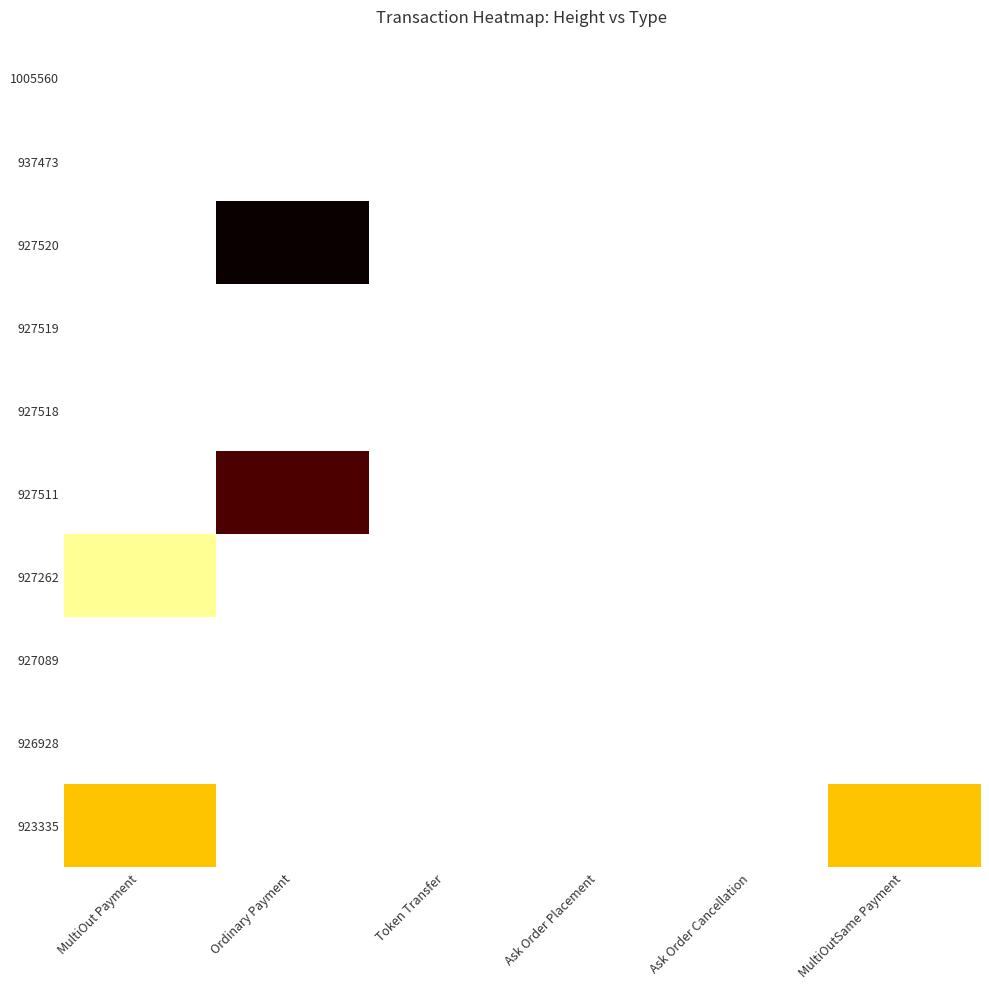

Reading left to right, what are all the values shown in this chart?

1005560: MultiOut Payment=0.0	Ordinary Payment=0.0	Token Transfer=0.0	Ask Order Placement=0.0	Ask Order Cancellation=0.0	MultiOutSame Payment=0.0
937473: MultiOut Payment=0.0	Ordinary Payment=0.0	Token Transfer=0.0	Ask Order Placement=0.0	Ask Order Cancellation=0.0	MultiOutSame Payment=0.0
927520: MultiOut Payment=0.0	Ordinary Payment=7.0	Token Transfer=0.0	Ask Order Placement=0.0	Ask Order Cancellation=0.0	MultiOutSame Payment=0.0
927519: MultiOut Payment=0.0	Ordinary Payment=0.0	Token Transfer=0.0	Ask Order Placement=0.0	Ask Order Cancellation=0.0	MultiOutSame Payment=0.0
927518: MultiOut Payment=0.0	Ordinary Payment=0.0	Token Transfer=0.0	Ask Order Placement=0.0	Ask Order Cancellation=0.0	MultiOutSame Payment=0.0
927511: MultiOut Payment=0.0	Ordinary Payment=6.3	Token Transfer=0.0	Ask Order Placement=0.0	Ask Order Cancellation=0.0	MultiOutSame Payment=0.0
927262: MultiOut Payment=0.7	Ordinary Payment=0.0	Token Transfer=0.0	Ask Order Placement=0.0	Ask Order Cancellation=0.0	MultiOutSame Payment=0.0
927089: MultiOut Payment=0.0	Ordinary Payment=0.0	Token Transfer=0.0	Ask Order Placement=0.0	Ask Order Cancellation=0.0	MultiOutSame Payment=0.0
926928: MultiOut Payment=0.0	Ordinary Payment=0.0	Token Transfer=0.0	Ask Order Placement=0.0	Ask Order Cancellation=0.0	MultiOutSame Payment=0.0
923335: MultiOut Payment=2.4	Ordinary Payment=0.0	Token Transfer=0.0	Ask Order Placement=0.0	Ask Order Cancellation=0.0	MultiOutSame Payment=2.4